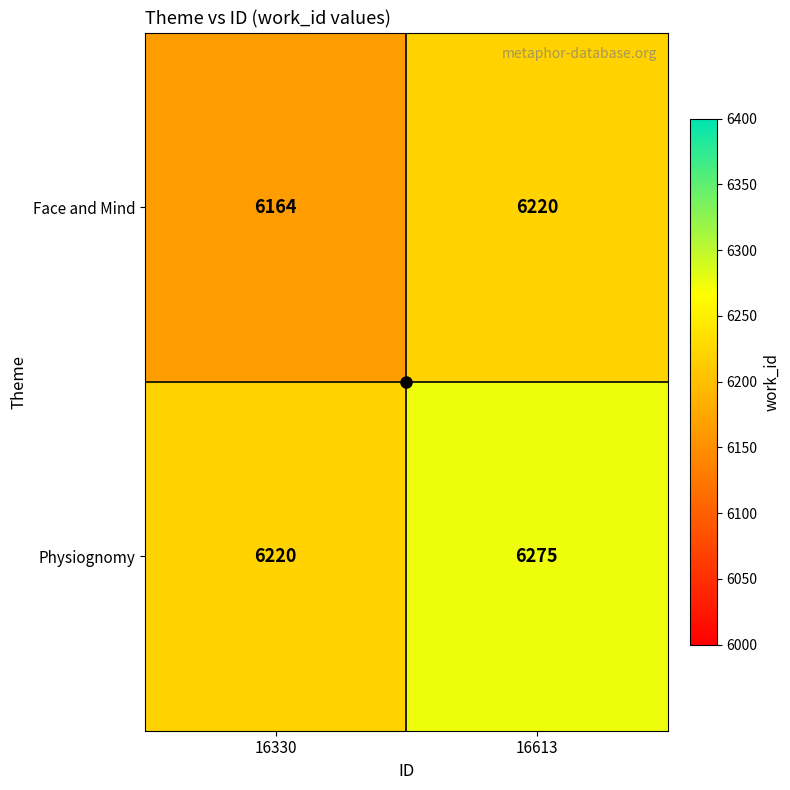

The value of Face and Mind at 16613 is 6220. True or false?

True